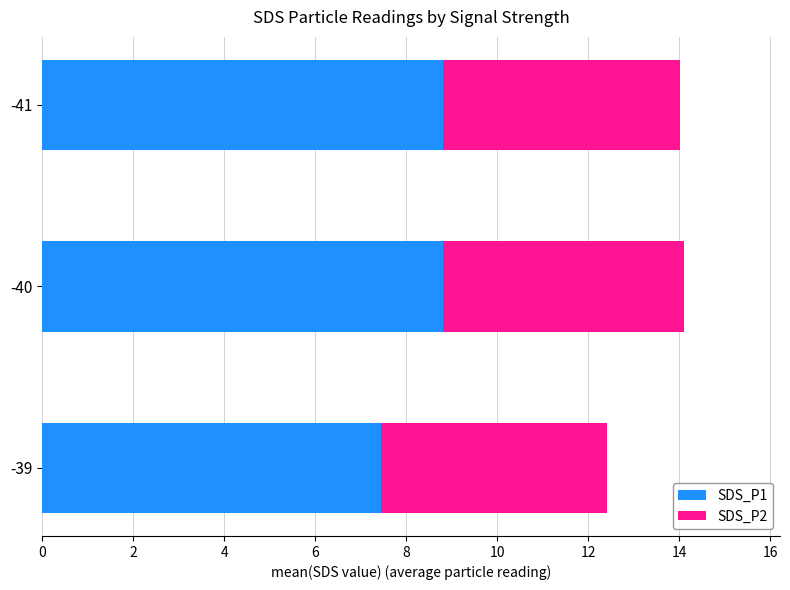

Is it true that SDS_P1 equals 8.8 at -40?

True